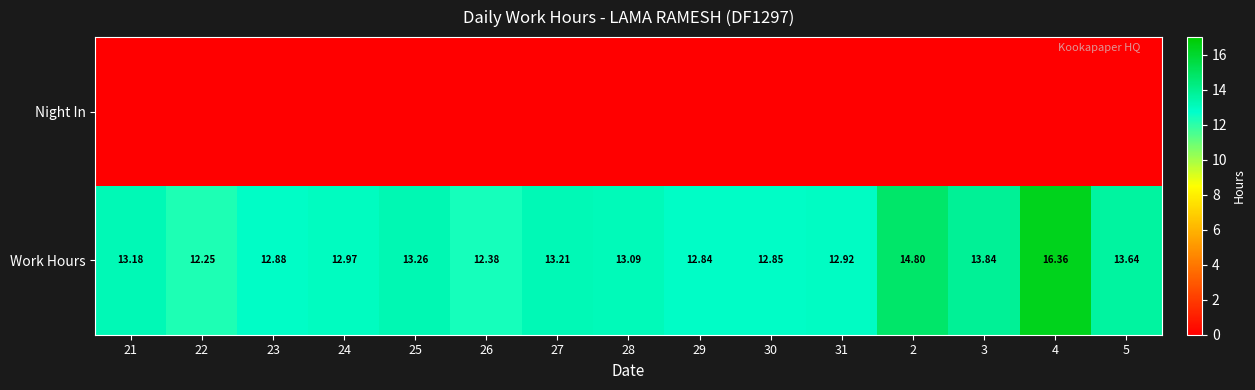

At which category does the chart reach its peak across all series?

4